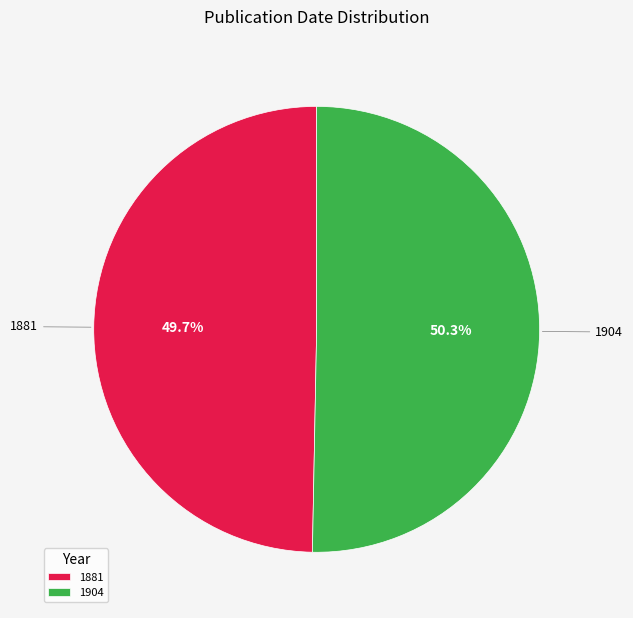

What percentage is the 1881 slice, to the nearest percent?

50%